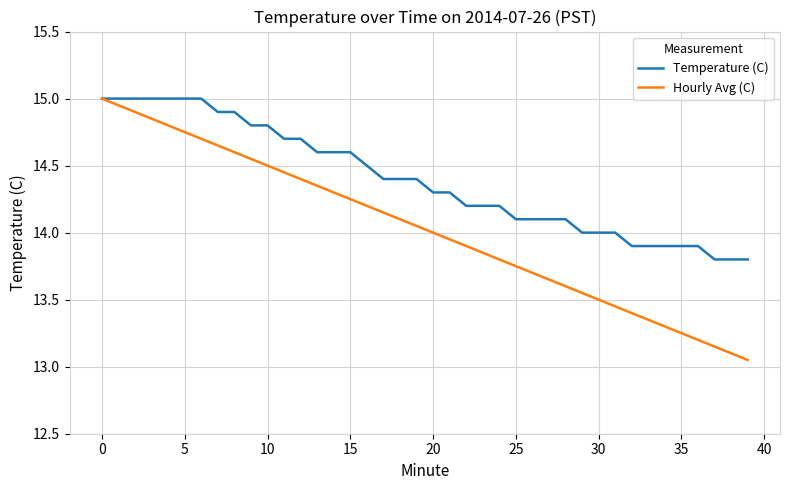

Which series has the largest total across all categories?

Temperature (C)